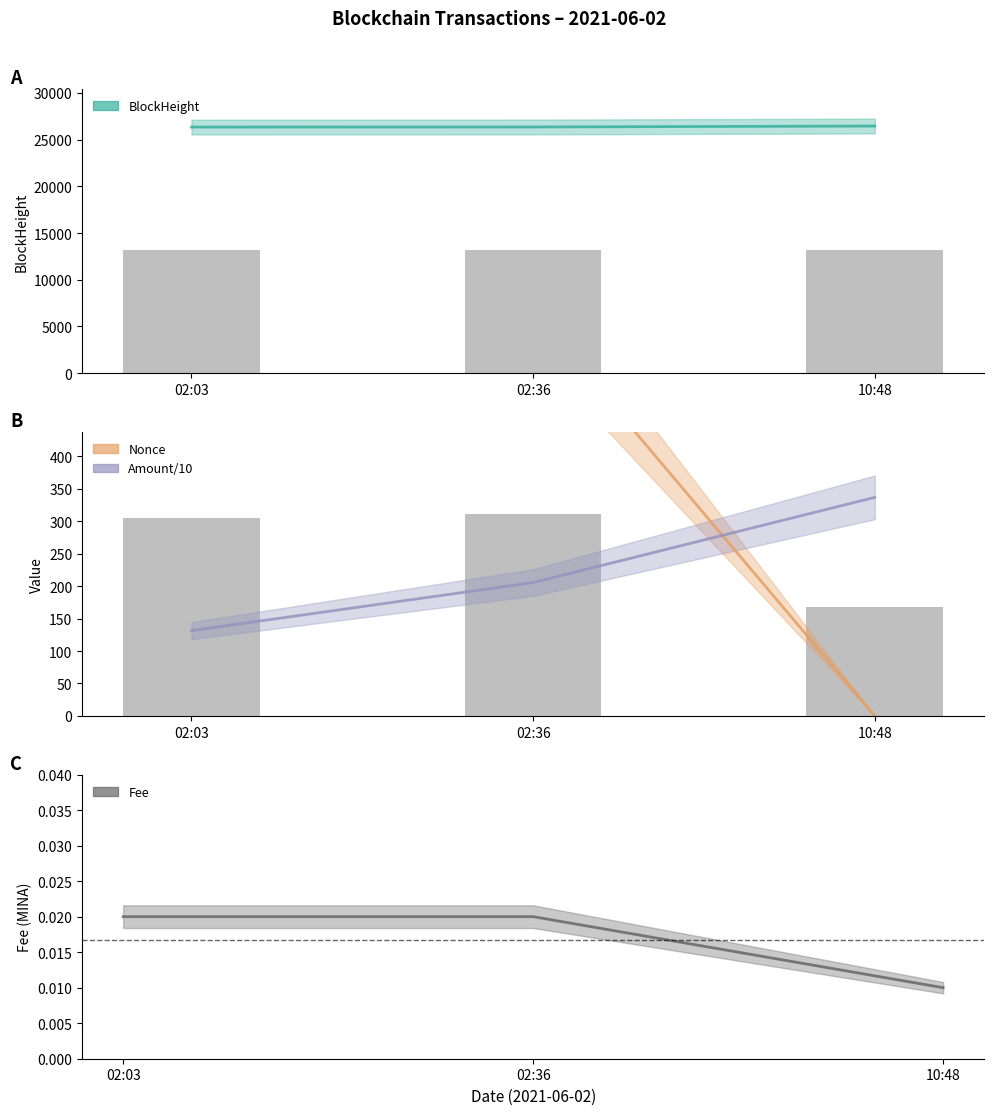

Count the number of data series in this chart.

4